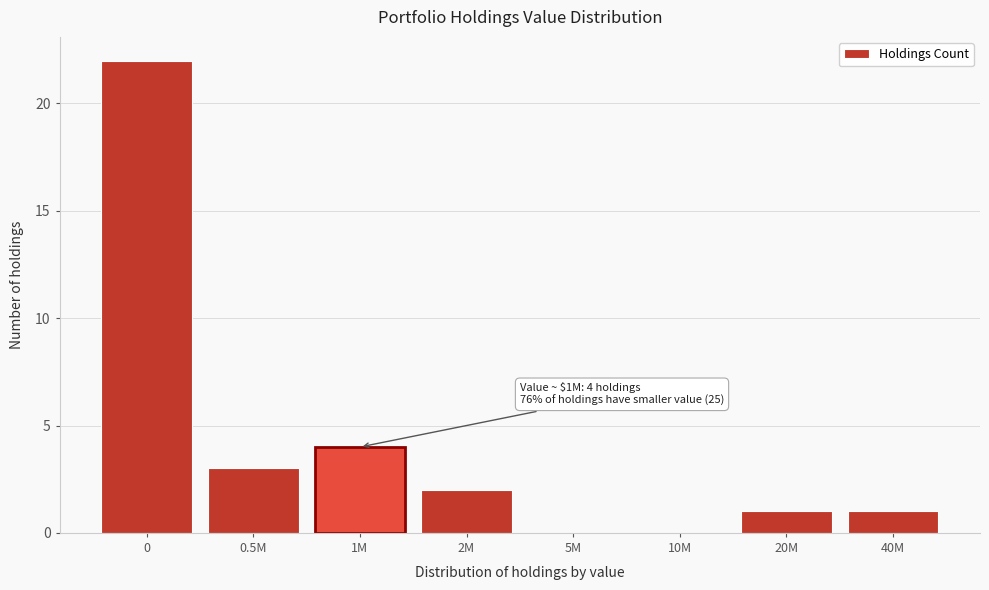

Reading left to right, extract all data points from this chart.

0=22	0.5M=3	1M=4	2M=2	5M=0	10M=0	20M=1	40M=1